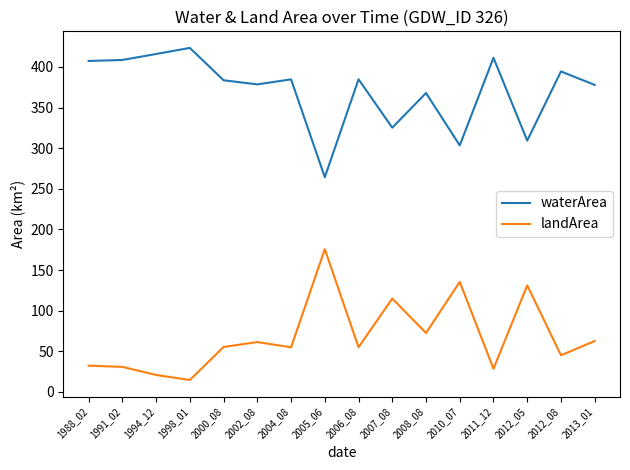

Rank the series by their average value, from lowest to highest.

landArea, waterArea